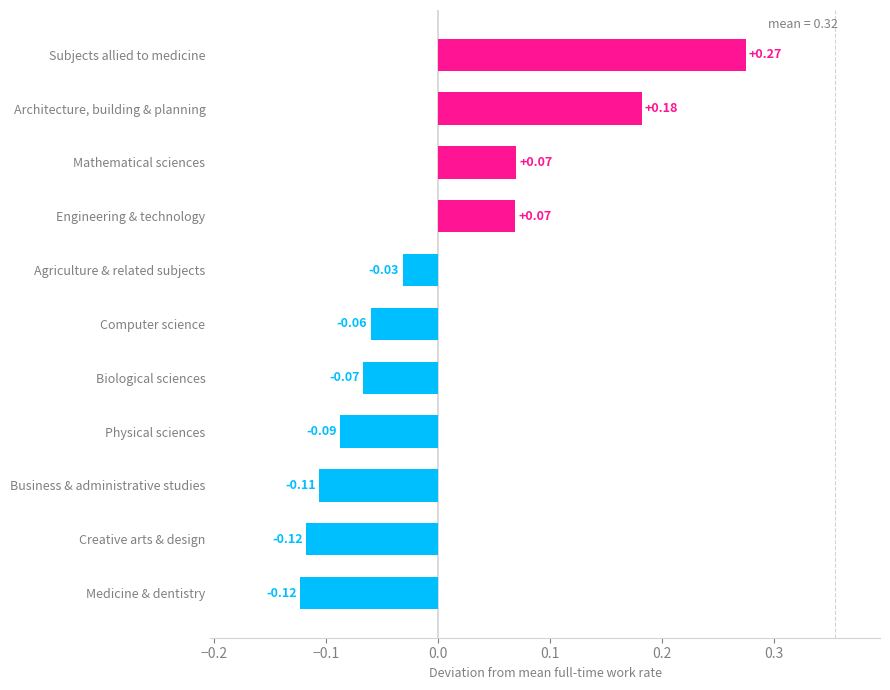

Where is the data nearest to the value 0?

Agriculture & related subjects